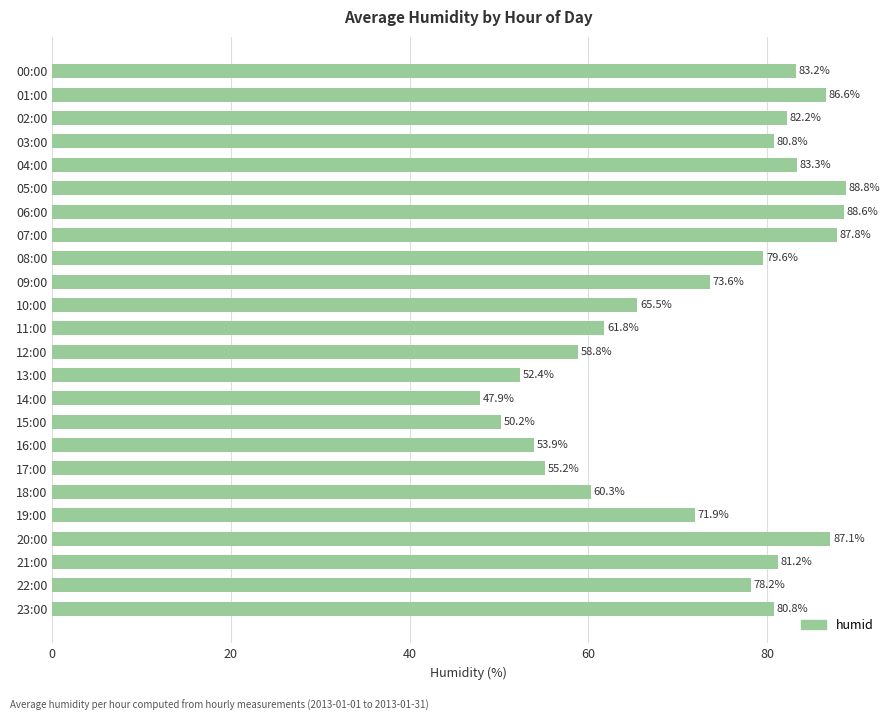

What is the difference between the maximum and minimum values?

40.9